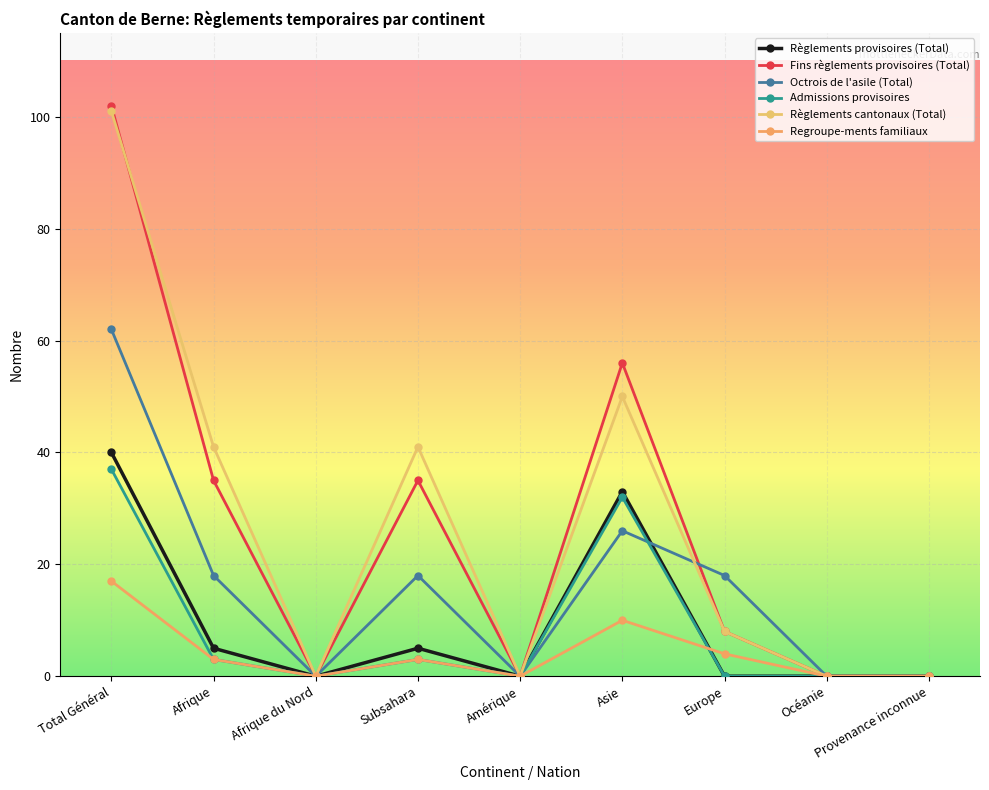

True or false: Fins règlements provisoires (Total) and Règlements provisoires (Total) cross at least once.

False